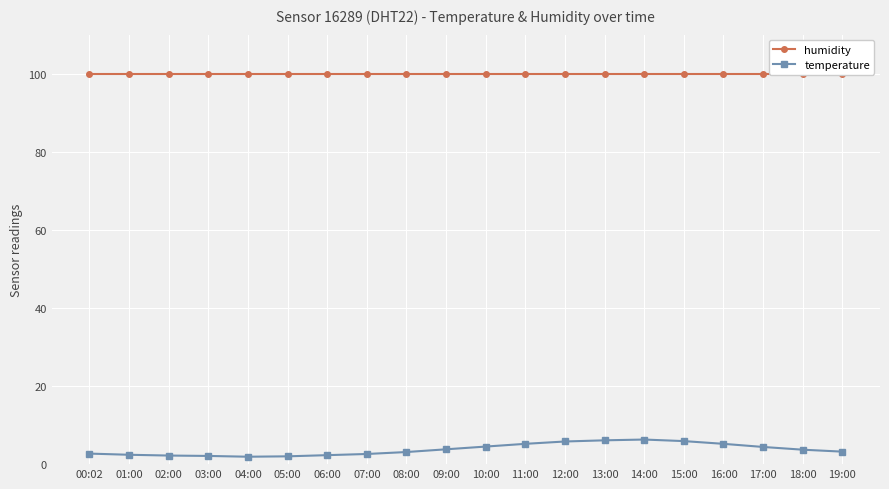

Reading left to right, list all the values displayed in this chart.

humidity: 99.9	99.9	99.9	99.9	99.9	99.9	99.9	99.9	99.9	99.9	99.9	99.9	99.9	99.9	99.9	99.9	99.9	99.9	99.9	99.9
temperature: 2.7	2.4	2.2	2.1	1.9	2.0	2.3	2.6	3.1	3.8	4.5	5.2	5.8	6.1	6.3	5.9	5.2	4.4	3.7	3.2